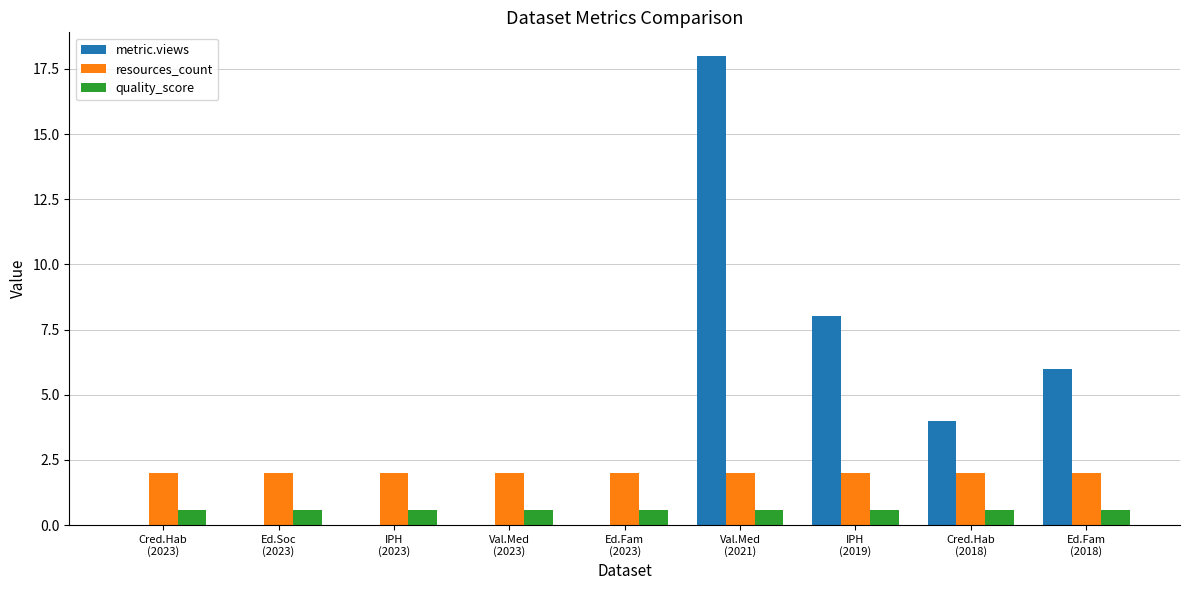

What is the sum of all quality_score values?

5.0